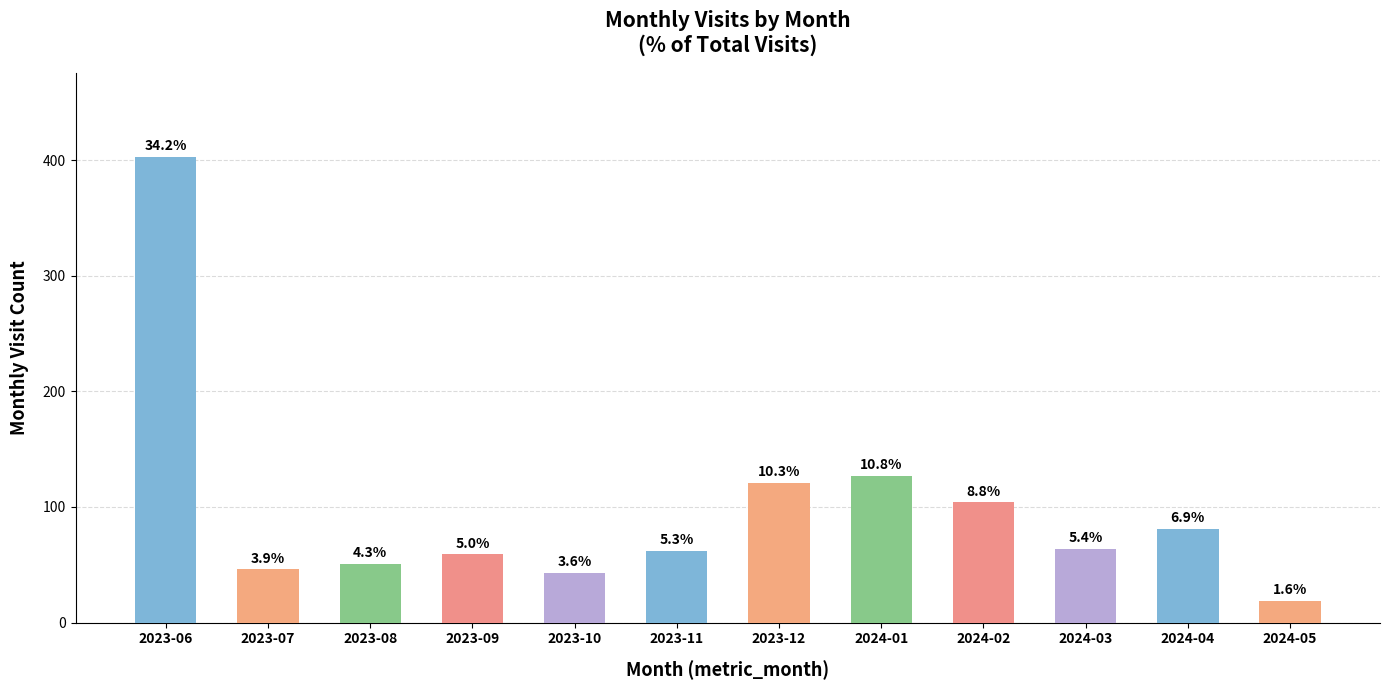

How many bars are there in total?

12